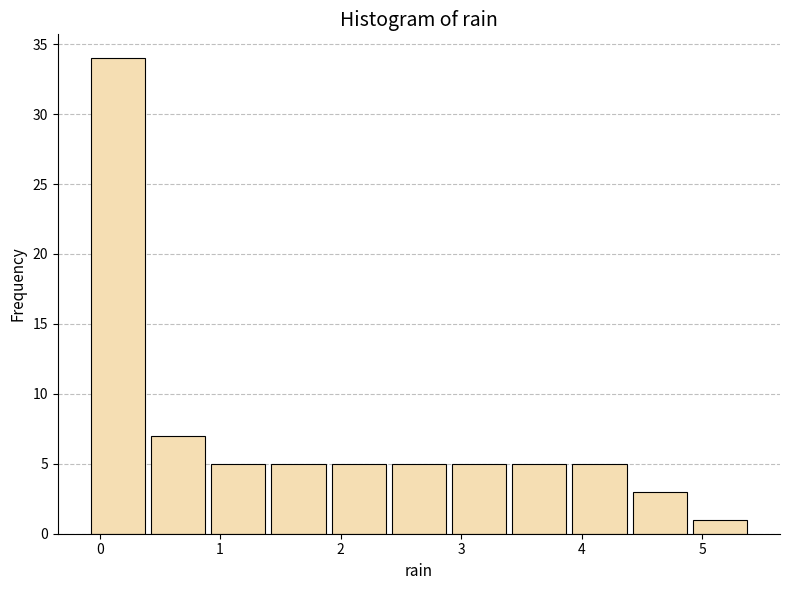

Over which range of the x-axis is the bar tallest?

-0.1 to 0.4